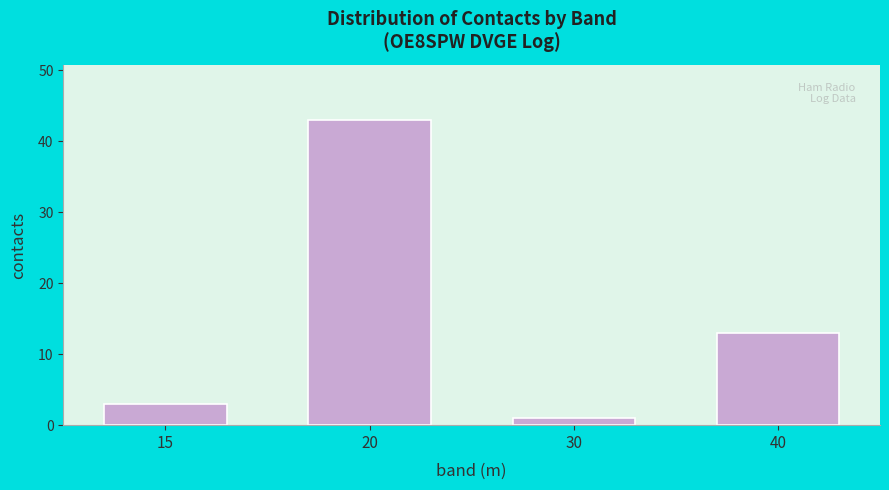

Reading left to right, what are all the values shown in this chart?

15=3	20=43	30=1	40=13